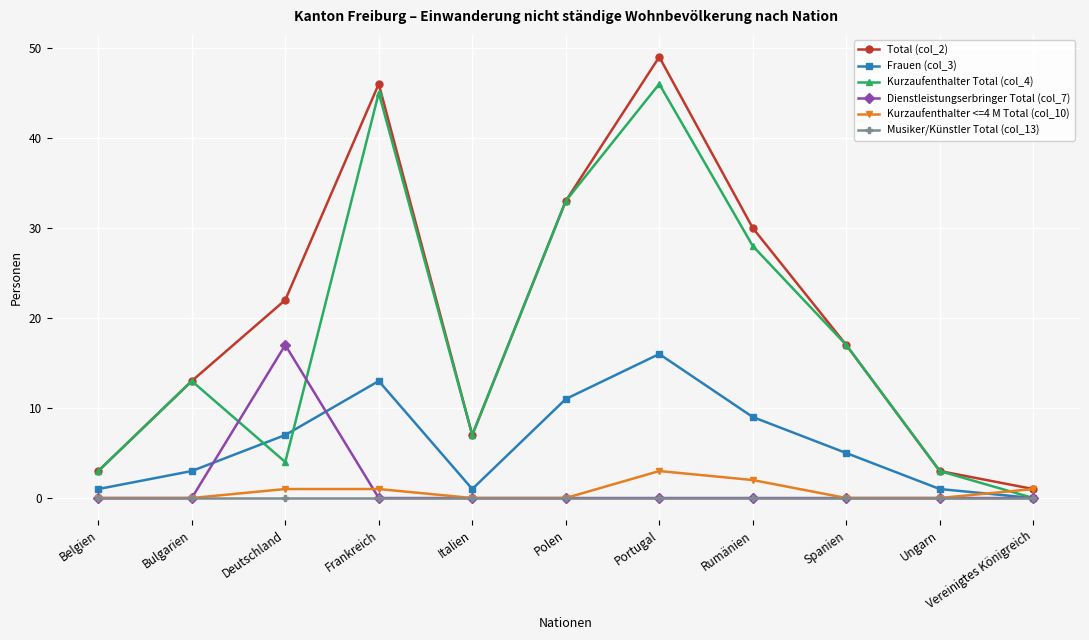

The Dienstleistungserbringer Total (col_7) series shows 8 at Polen. True or false?

False